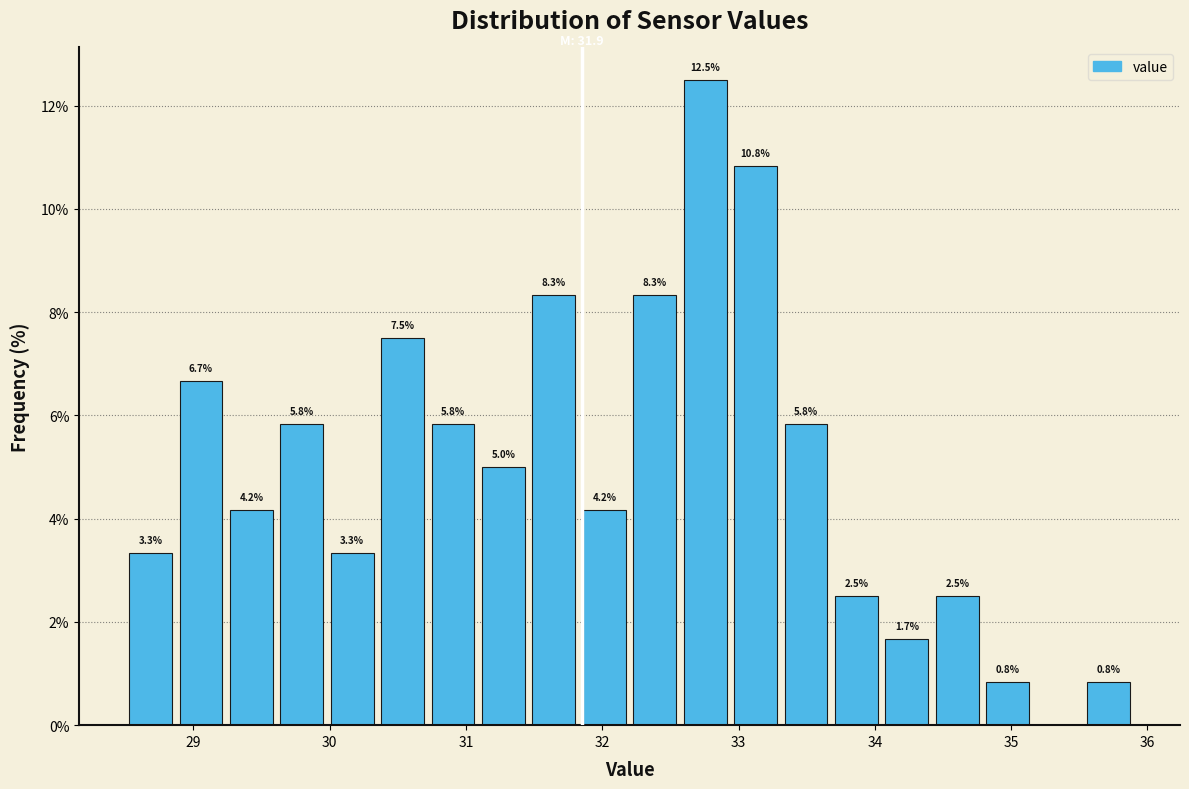

Around what value on the x-axis is the tallest bar? Give the approximate position of its centre, as read against the axis.

32.8